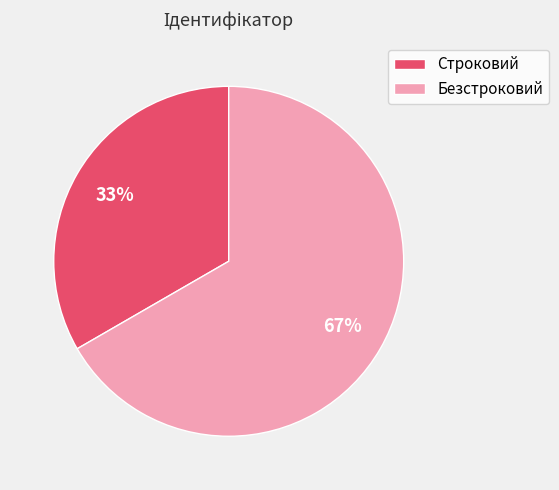

To the nearest percent, what portion does Строковий represent?

33%